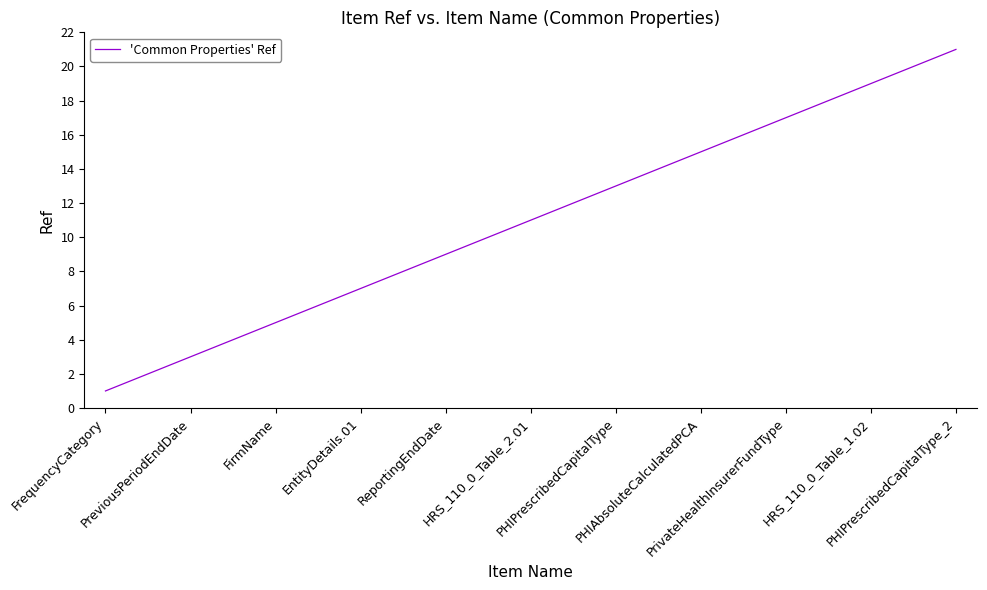

What is the greatest value displayed?

21